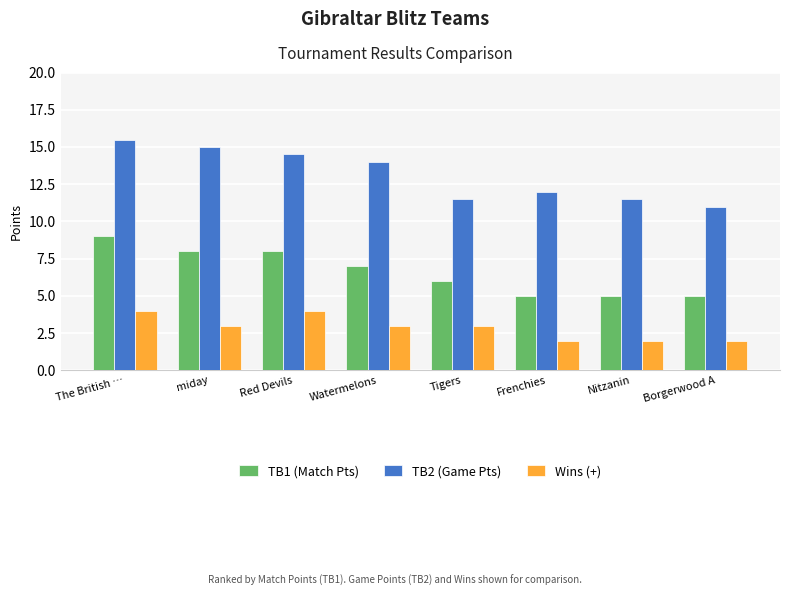

At which category is the sum across all series the highest?

The British …